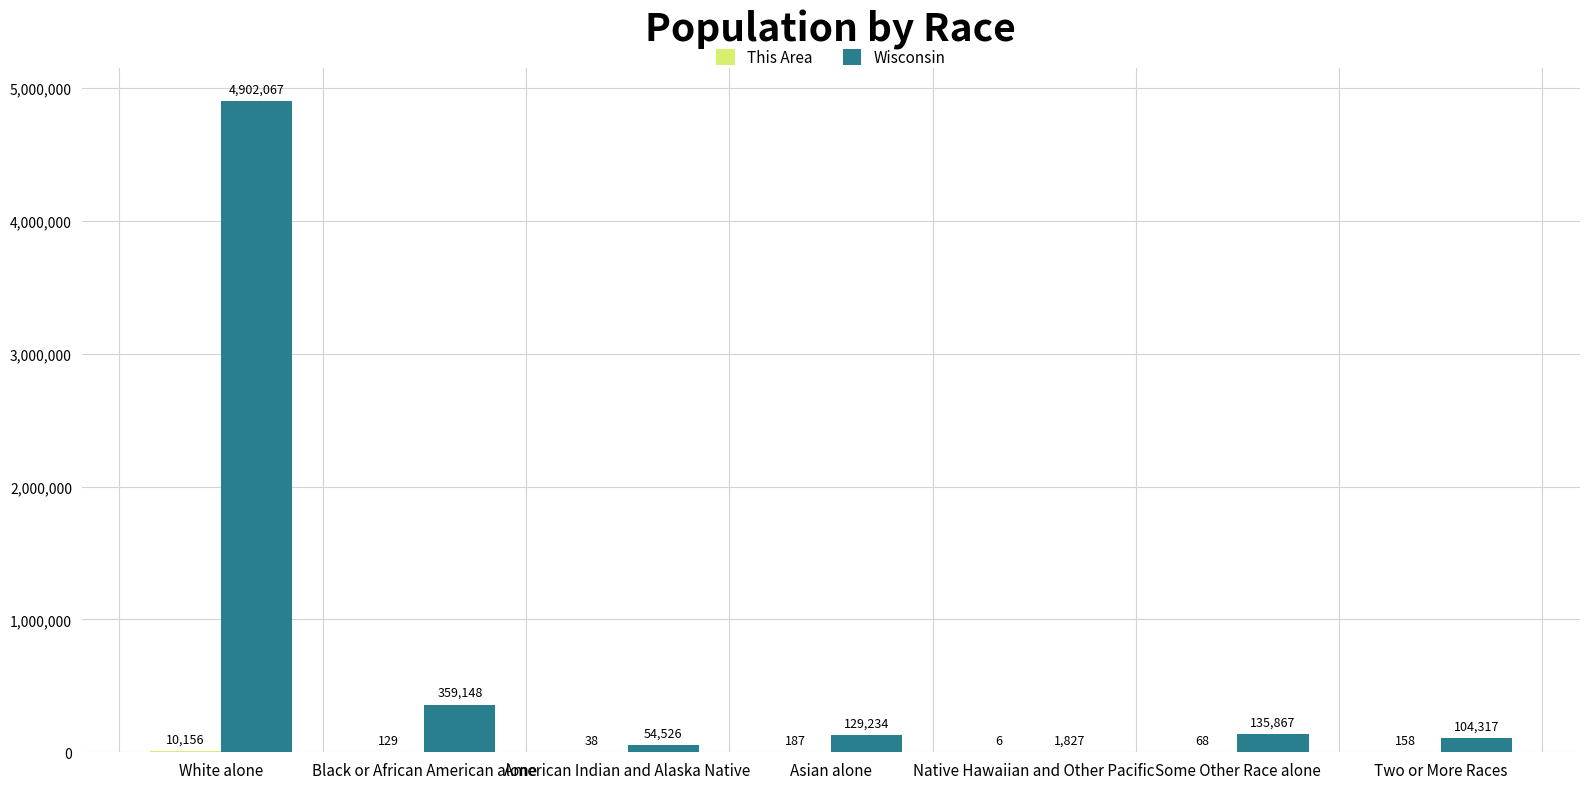

At which category is the sum across all series the highest?

White alone